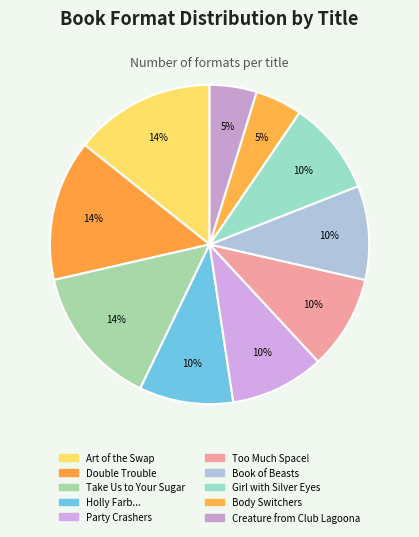

What is the change in value from Art of the Swap to Too Much Space!?

-1